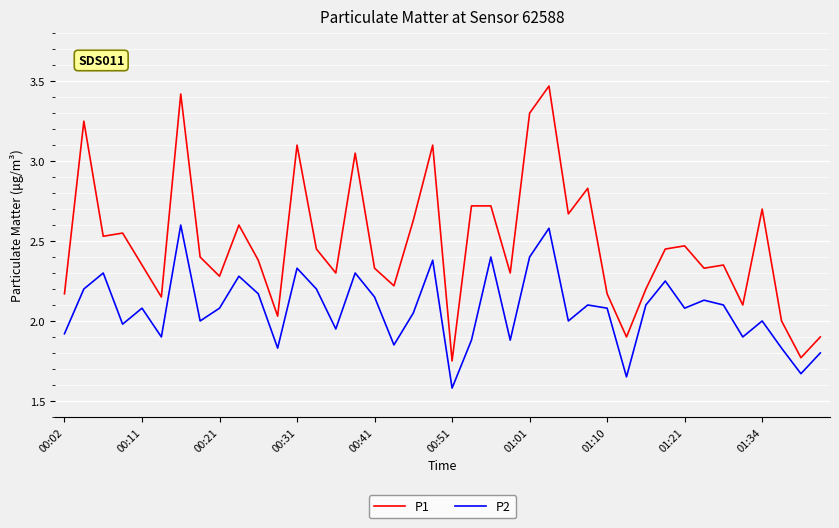

True or false: P1 and P2 intersect in this chart.

False